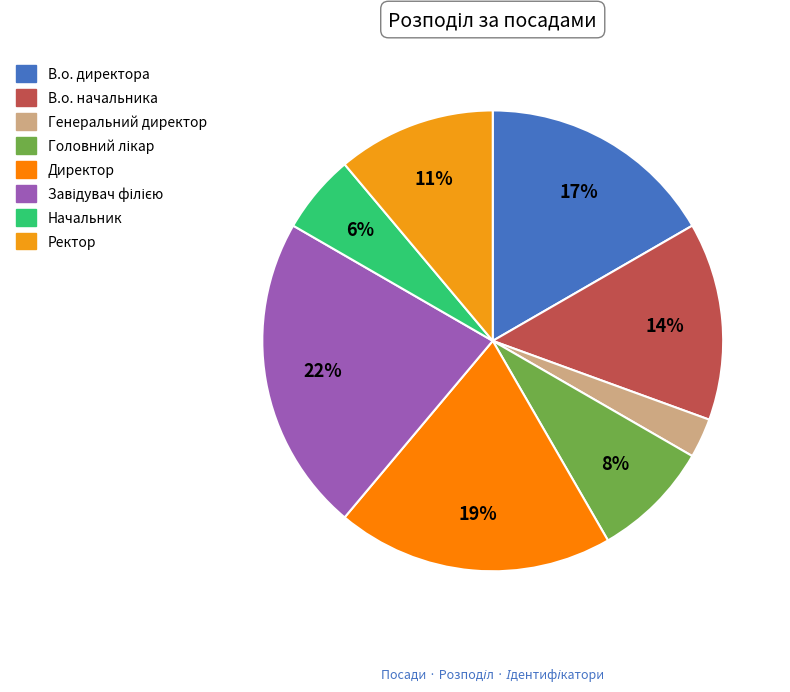

Count the number of slices in the pie.

8